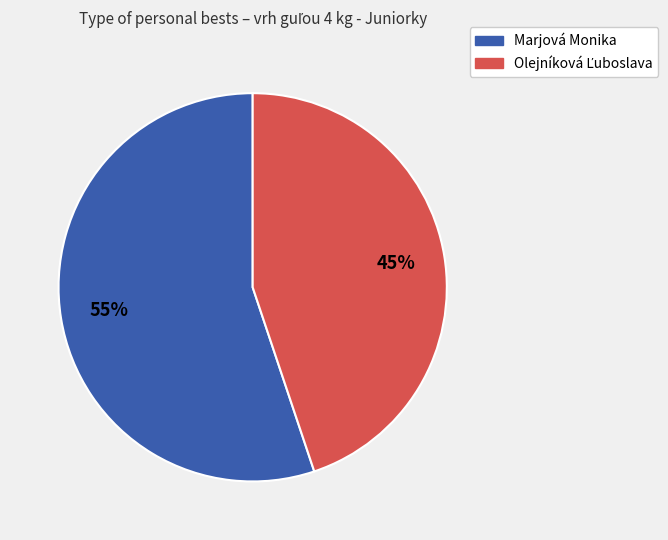

Is it true that Marjová Monika is 55% of the pie?

True